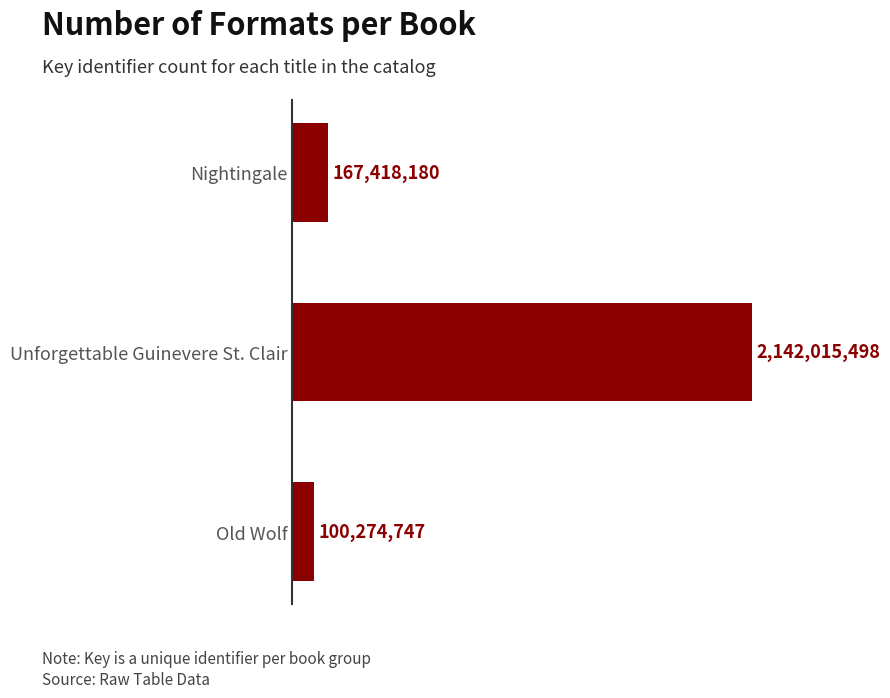

True or false: the data shows 100274747 at Old Wolf.

True